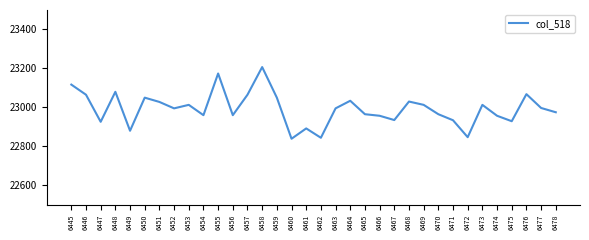

What is the change in value from 6459 to 6463?

-55